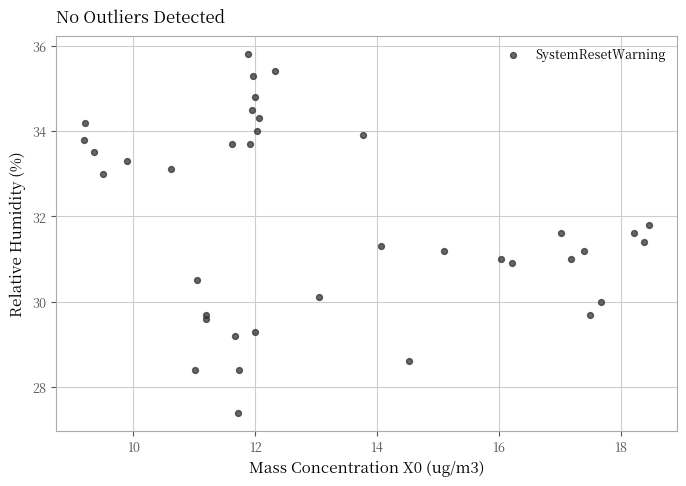

What is the range of X values (max minus min)?

9.3